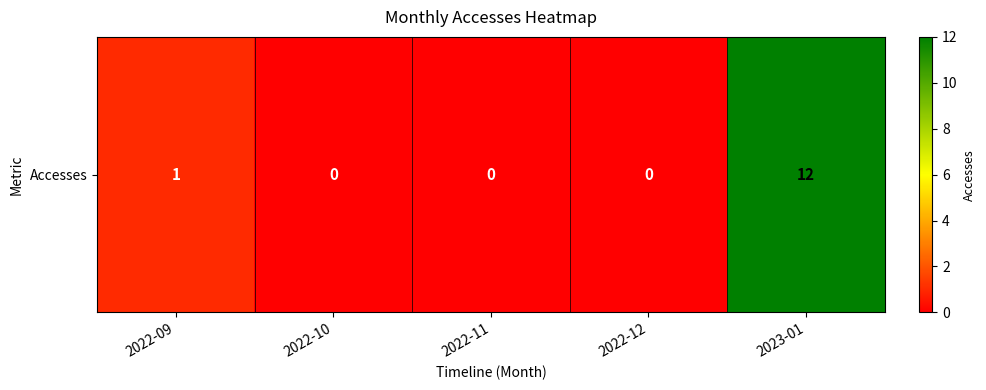

Reading left to right, what are all the values shown in this chart?

1	0	0	0	12